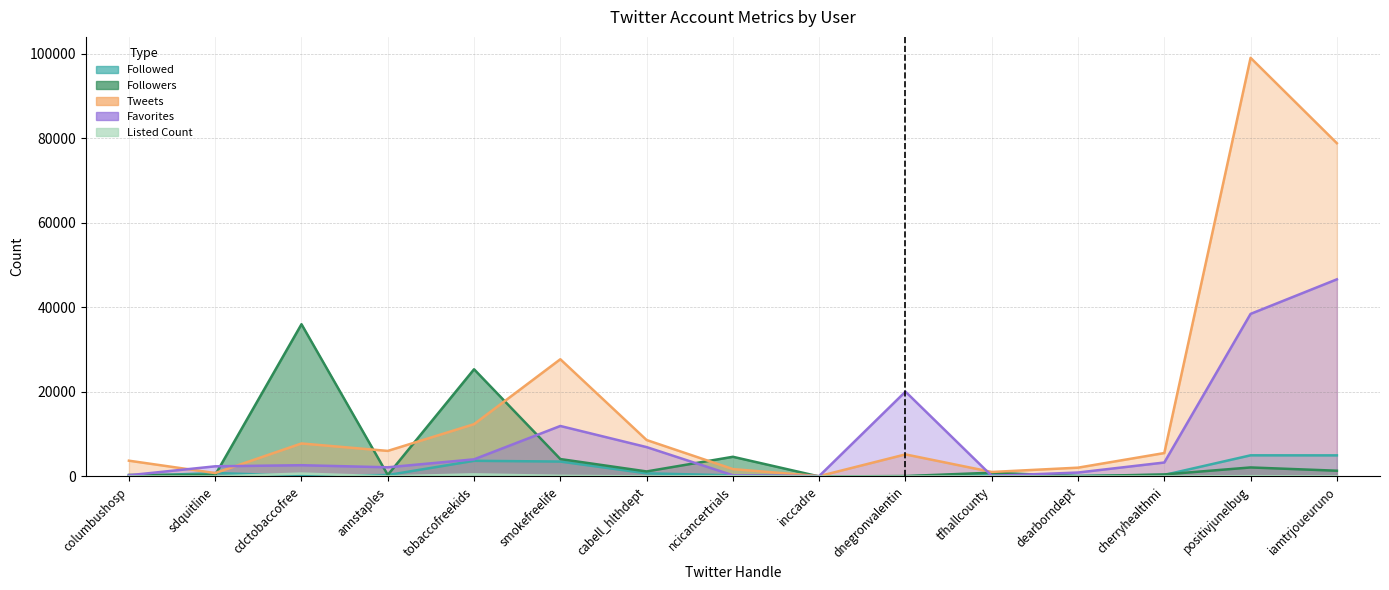

At which label does Followed first exceed 360?

sdquitline